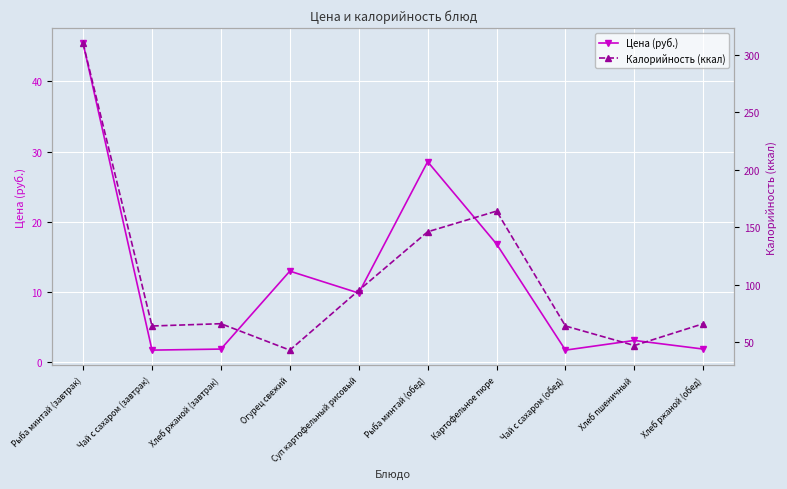

How many data points does each series have?

10